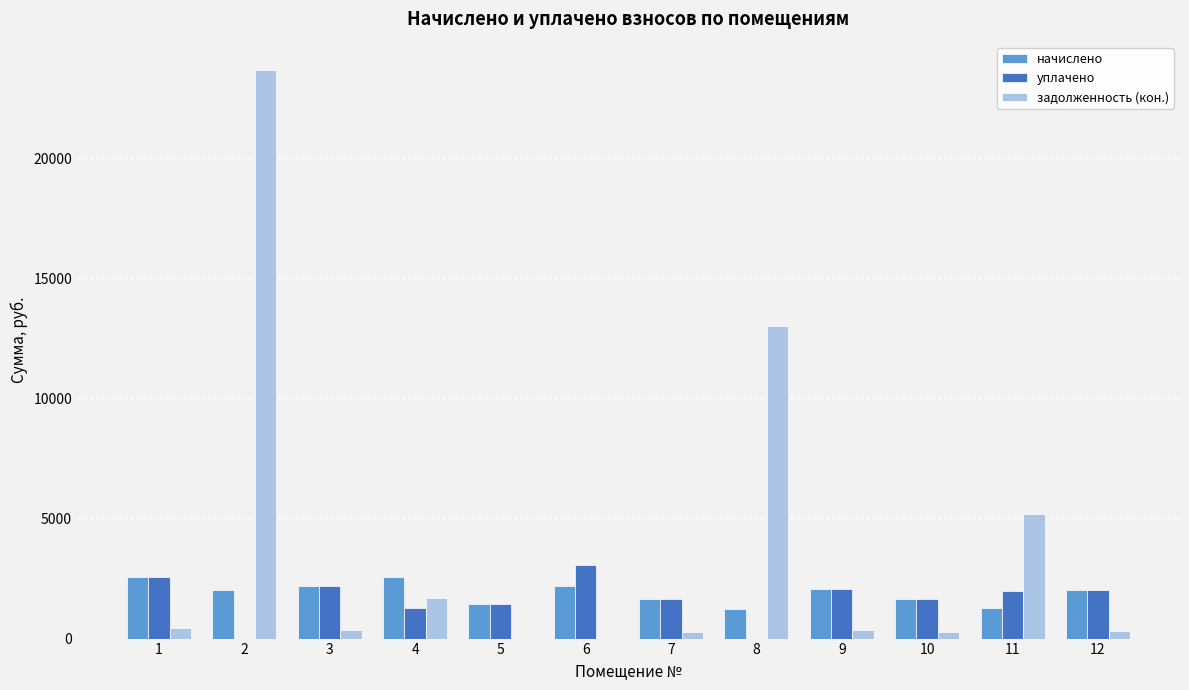

The value of уплачено at 8 is 0.0. True or false?

True